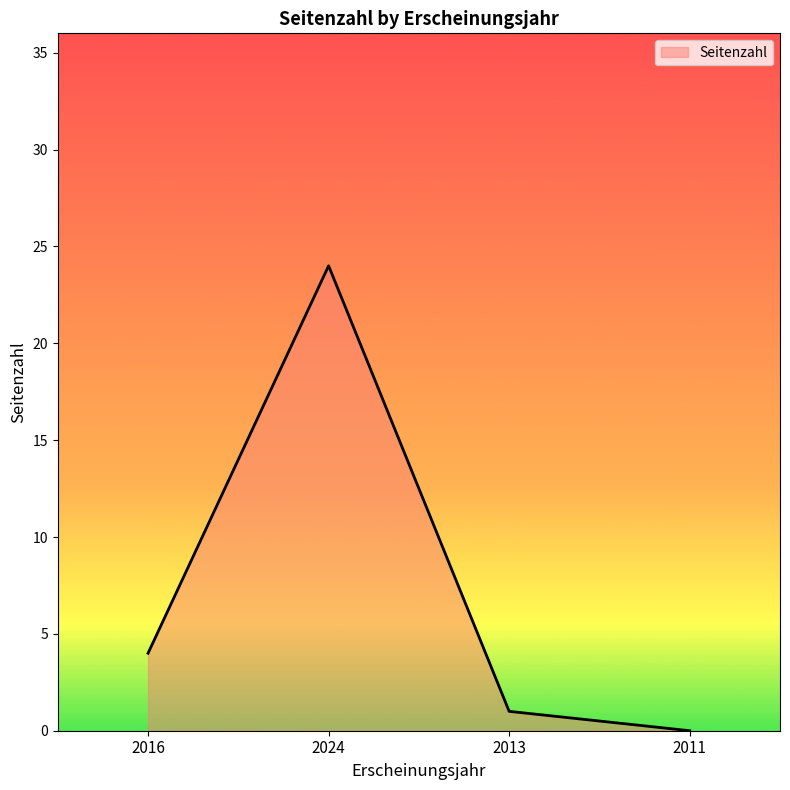

Which has a higher value, 2016 or 2011?

2016